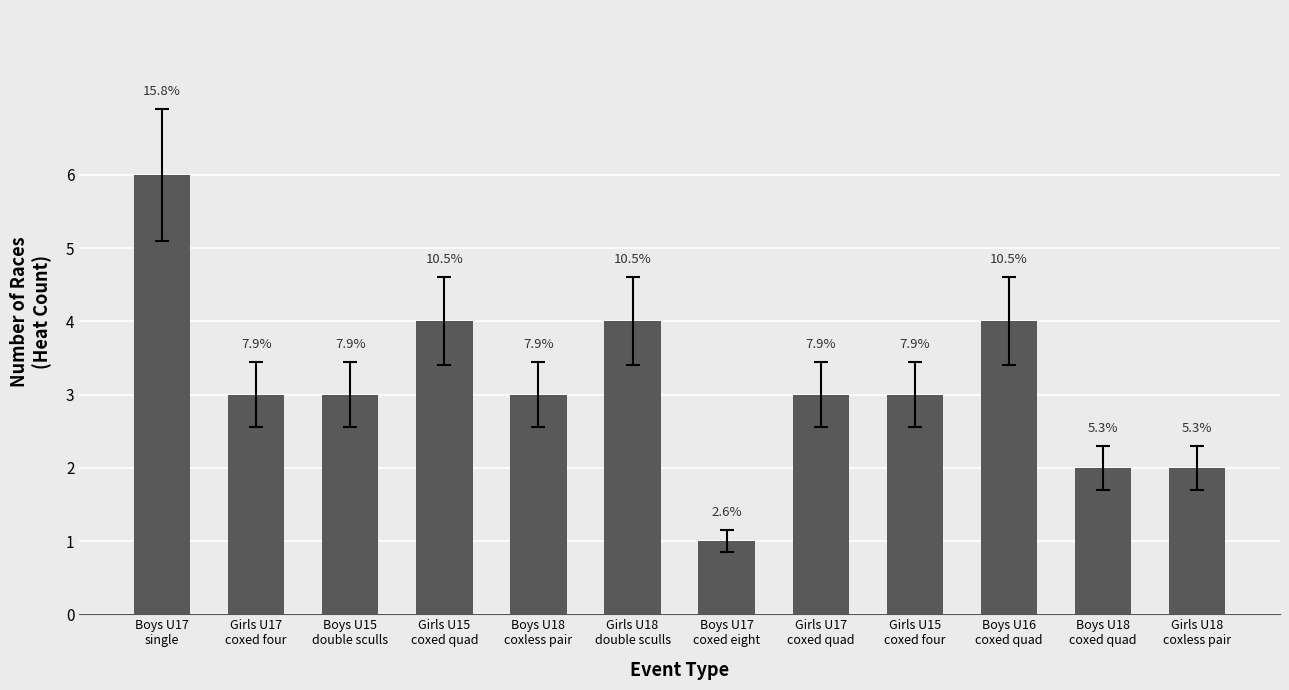

The chart shows a value of 7 at Boys U16
coxed quad. True or false?

False